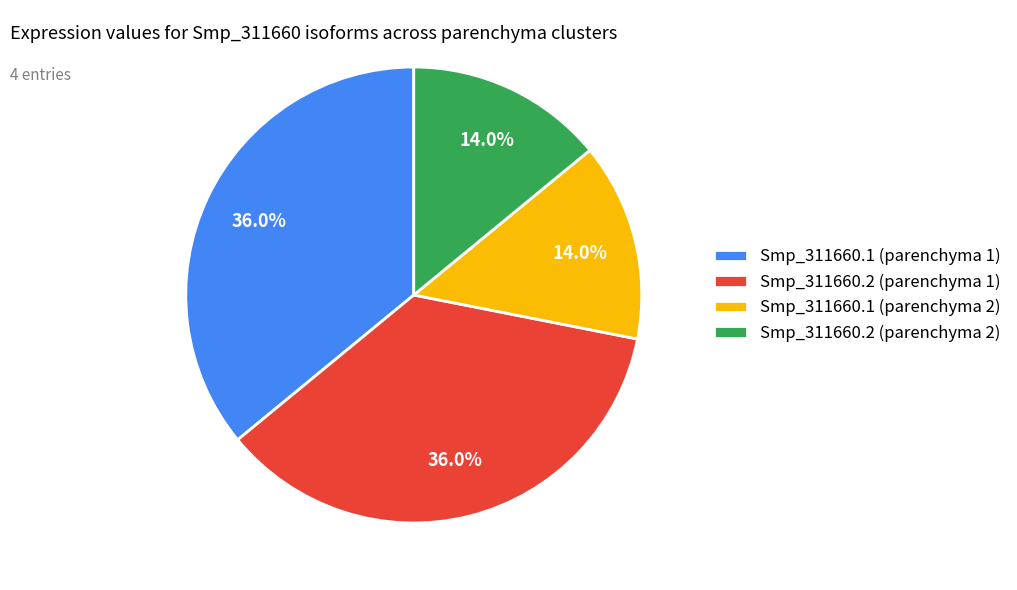

Is Smp_311660.1 (parenchyma 1) the majority of the pie?

No